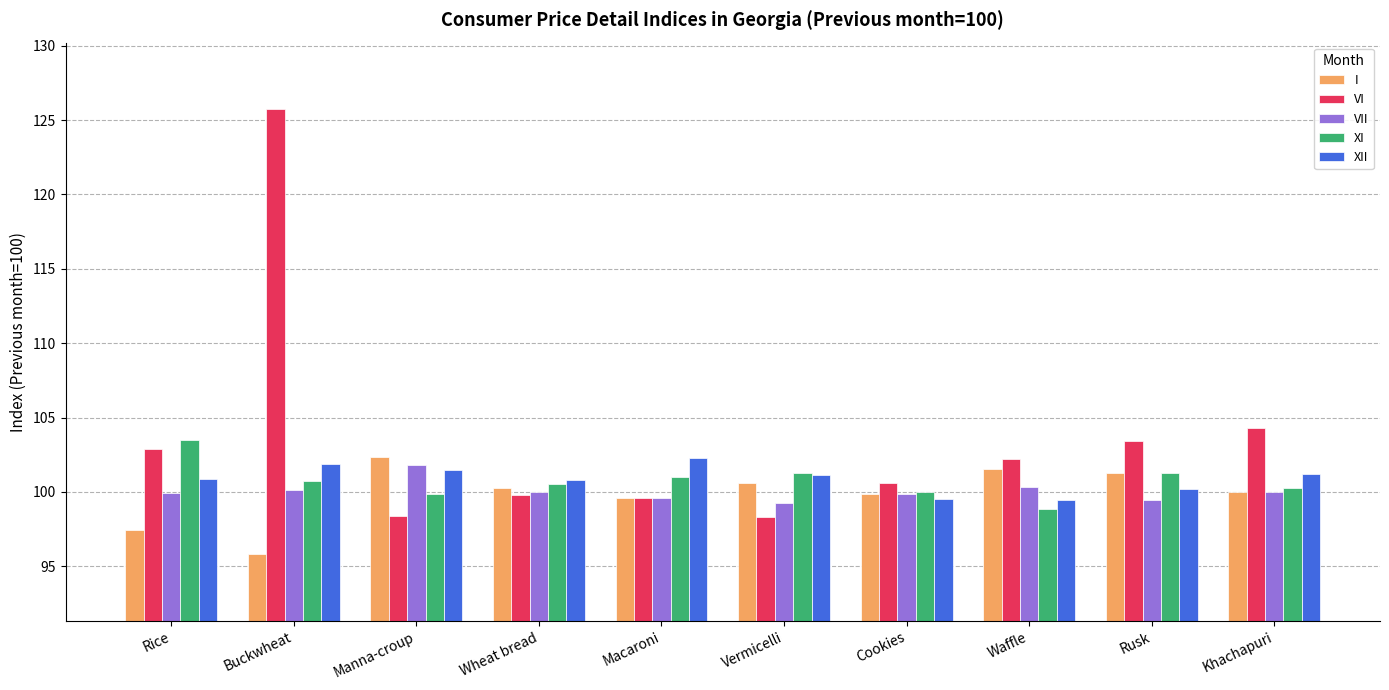

Where does the VI series first go above 102?

Rice